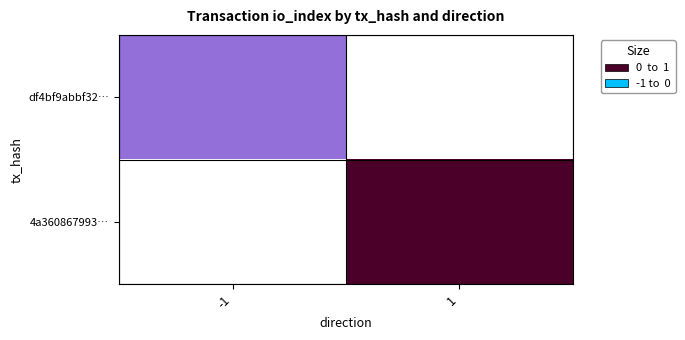

What is the maximum value shown in the chart?

1.0